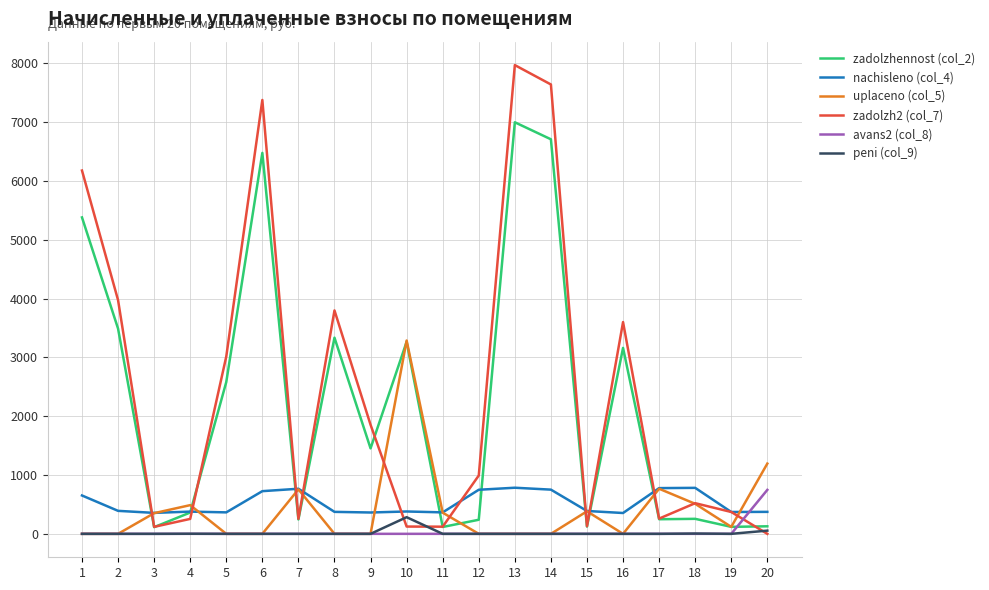

True or false: nachisleno (col_4) has more than 0 interior local peaks.

True